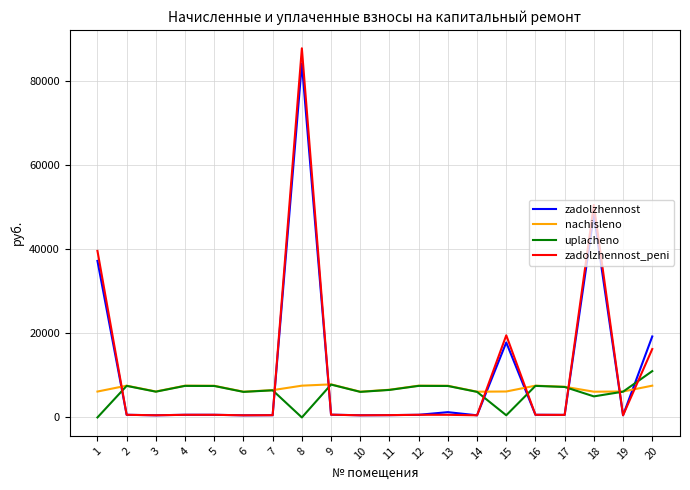

What is the maximum value for nachisleno?

7856.5